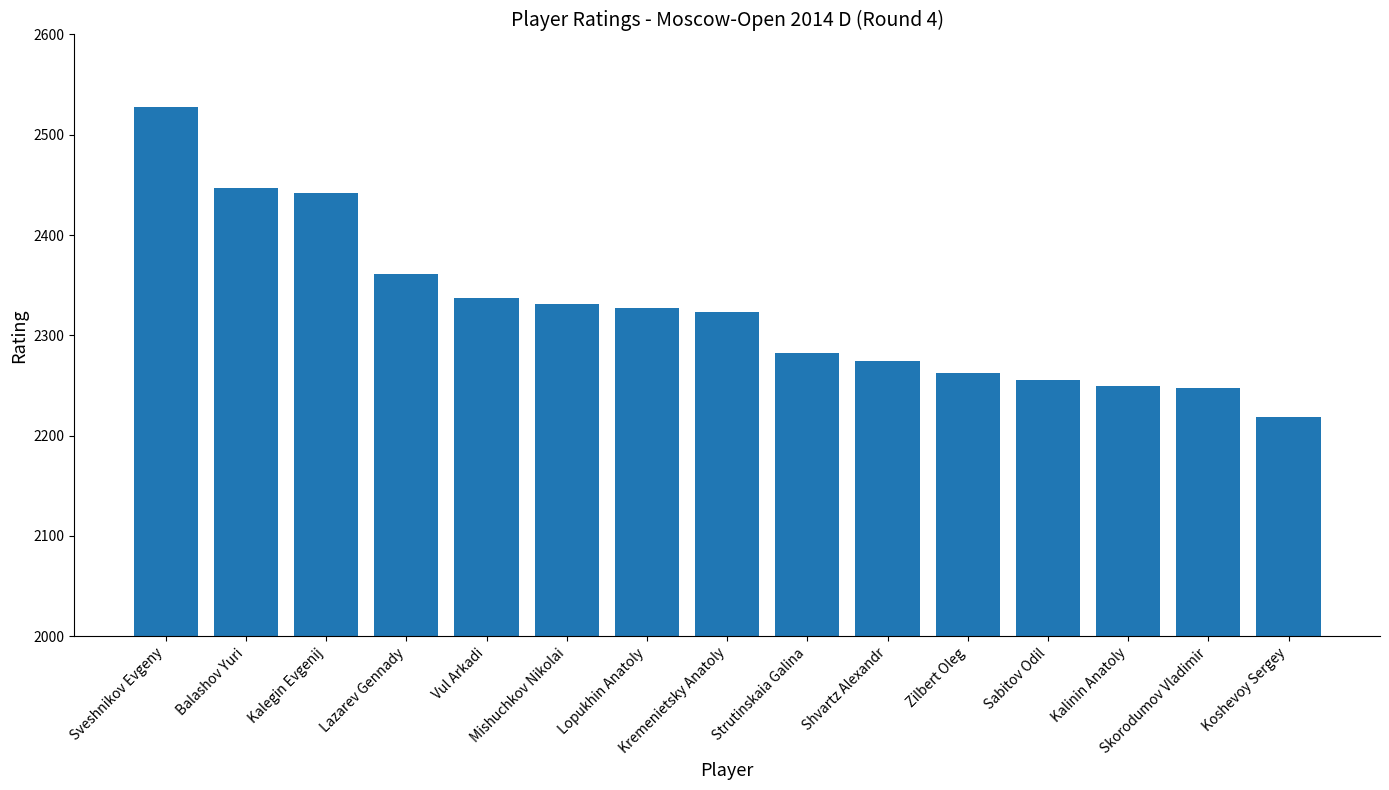

What is the maximum value shown in the chart?

2528